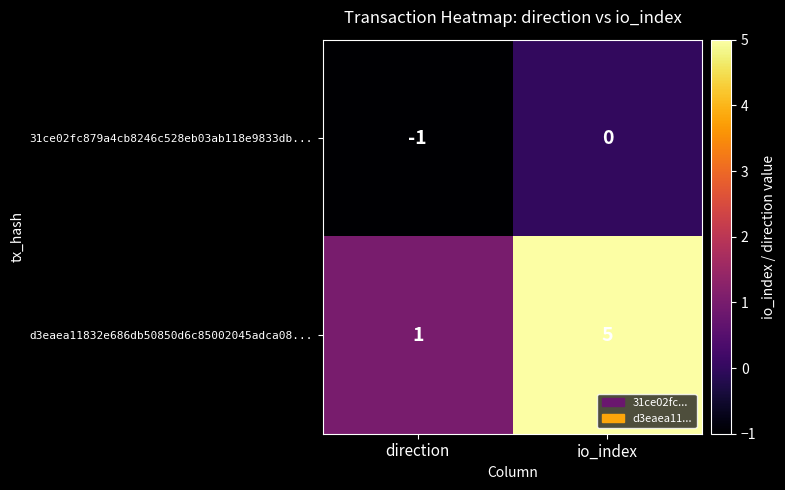

At direction, list the series in order from largest to smallest.

d3eaea11832e686db50850d6c85002045adca08..., 31ce02fc879a4cb8246c528eb03ab118e9833db...